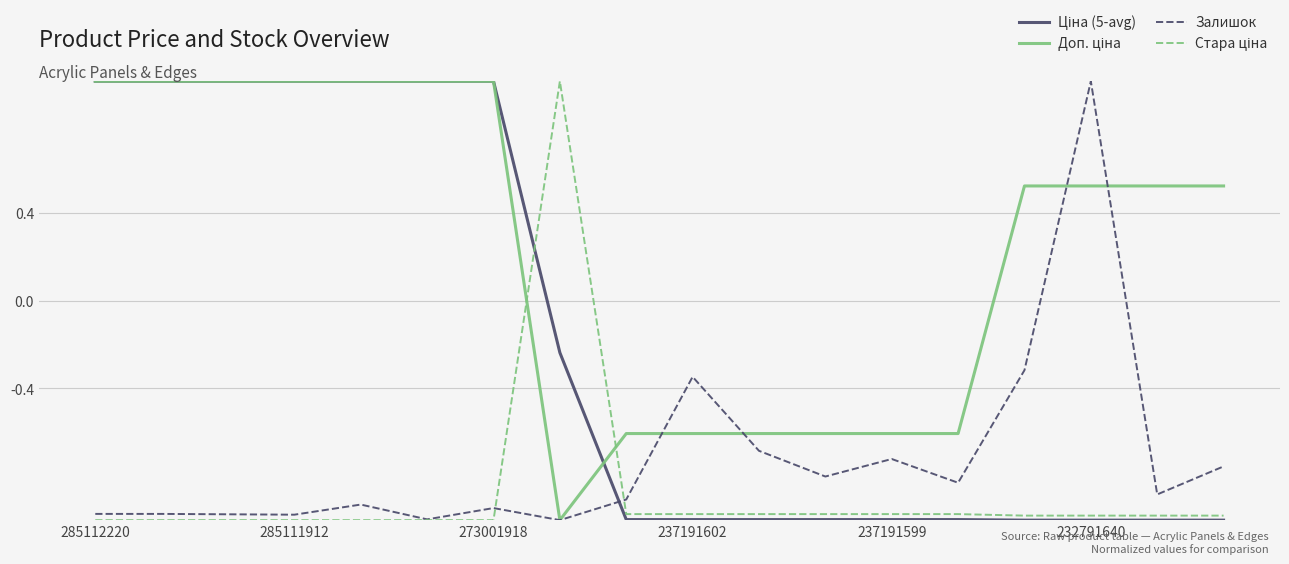

Between which two adjacent categories do Ціна (5-avg) and Залишок first intersect?

7 and 8